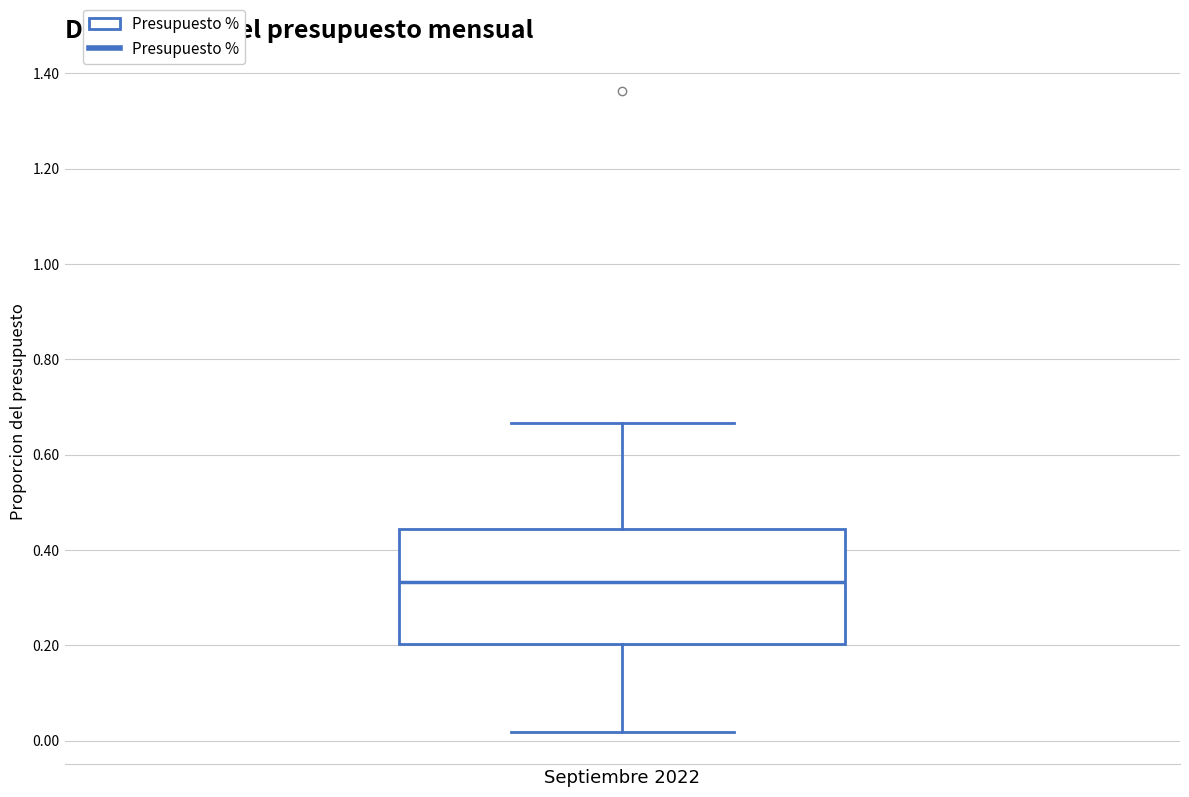

Where does the upper whisker of the box for Septiembre 2022 end on the y-axis? The values are not printed on the chart, so give them approximately, as read against the axis.

0.66